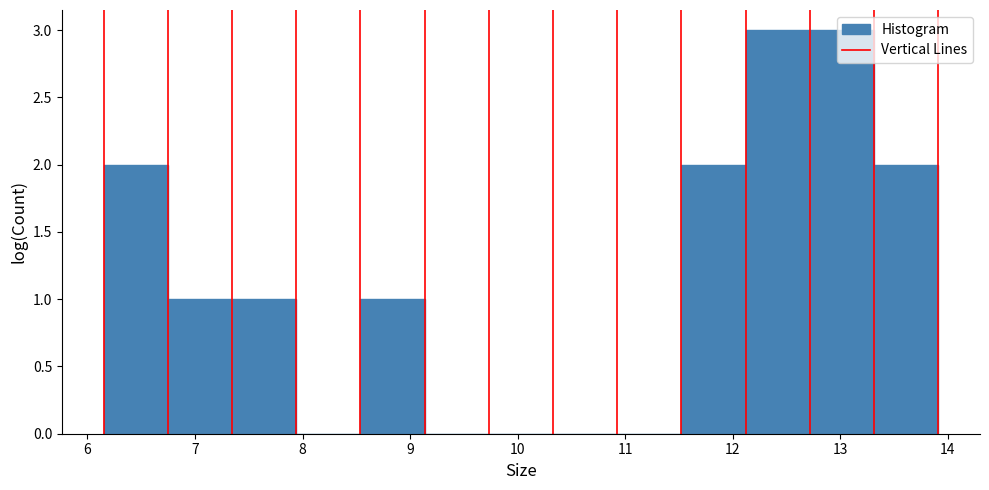

Reading left to right, list every bar in this chart as the range it spans on the x-axis followed by its height. Neither the bar edges nor the heights are printed on the chart, so give them approximately, as read against the axes.

6.2 to 6.7: 2
6.7 to 7.3: 1
7.3 to 7.9: 1
7.9 to 8.5: 0
8.5 to 9.1: 1
9.1 to 9.7: 0
9.7 to 10.3: 0
10.3 to 10.9: 0
10.9 to 11.5: 0
11.5 to 12.1: 2
12.1 to 12.7: 3
12.7 to 13.3: 3
13.3 to 13.9: 2